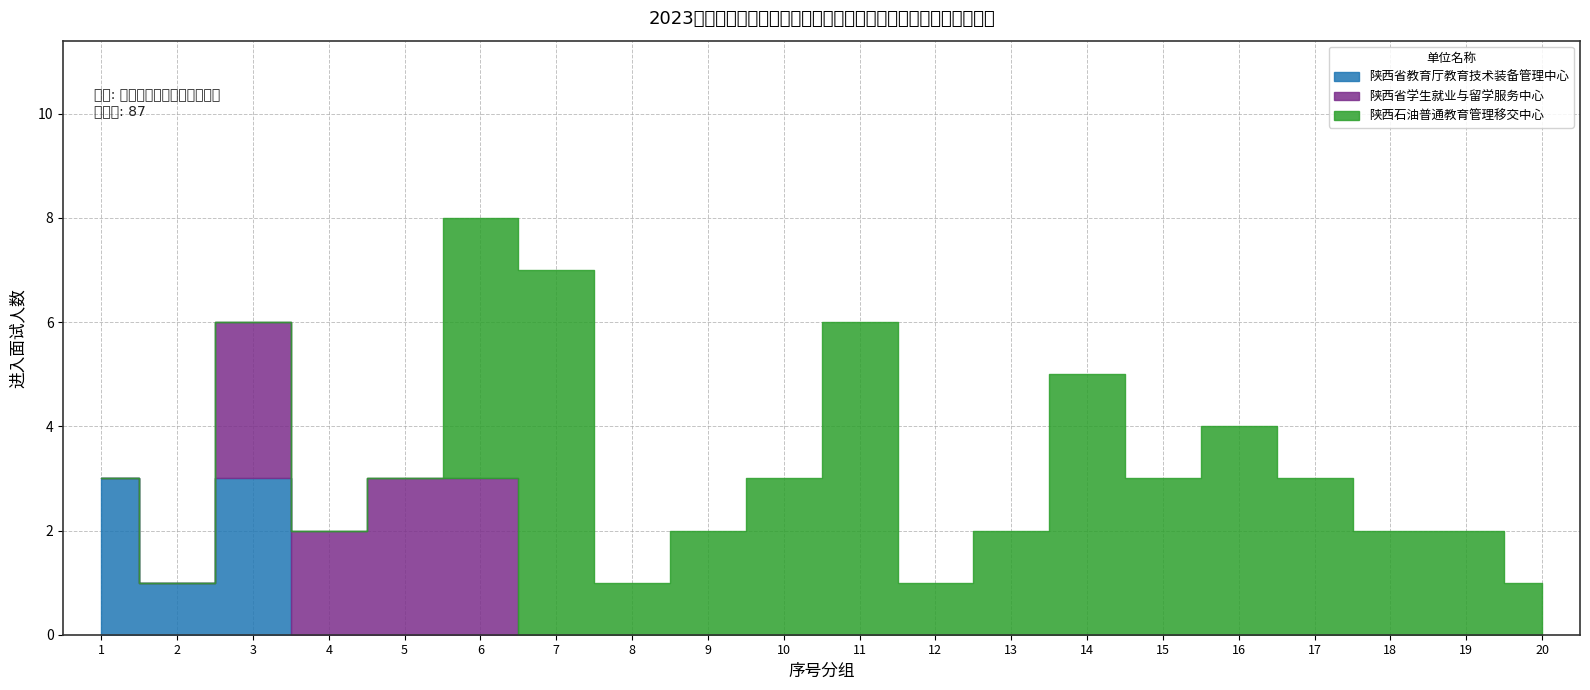

Reading left to right, extract all data points from this chart.

陕西省教育厅教育技术装备管理中心: 3	1	3	0	0	0	0	0	0	0	0	0	0	0	0	0	0	0	0	0
陕西省学生就业与留学服务中心: 0	0	3	2	3	3	0	0	0	0	0	0	0	0	0	0	0	0	0	0
陕西石油普通教育管理移交中心: 0	0	0	0	0	5	7	1	2	3	6	1	2	5	3	4	3	2	2	1